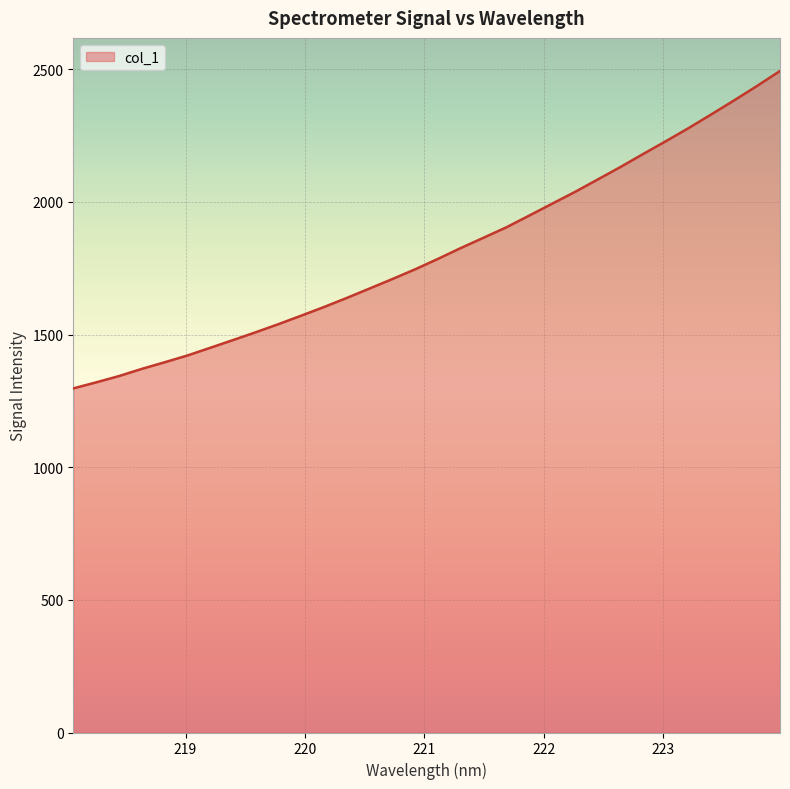

Reading left to right, list all the values displayed in this chart.

1297.0	1319.7	1343.4	1370.5	1395.4	1421.0	1450.0	1479.2	1508.8	1539.5	1571.5	1604.2	1638.4	1673.9	1709.7	1746.5	1785.8	1826.6	1865.5	1904.7	1948.9	1993.4	2037.7	2084.6	2131.8	2181.0	2229.4	2278.9	2330.8	2383.4	2437.4	2493.5